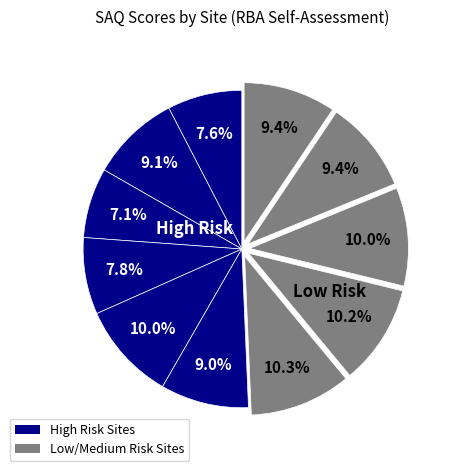

To the nearest percent, what is the average slice percentage?

9%